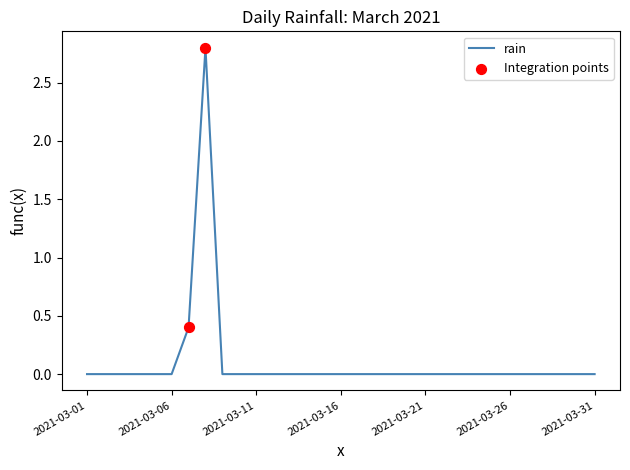

What is the difference between the maximum and minimum values?

2.8